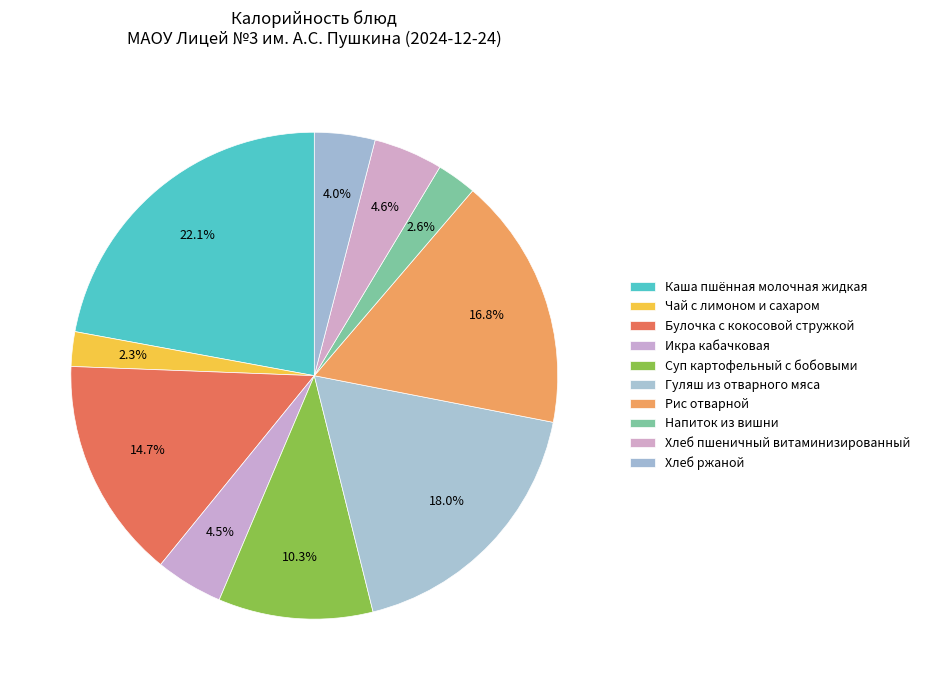

How many segments does this pie chart have?

10